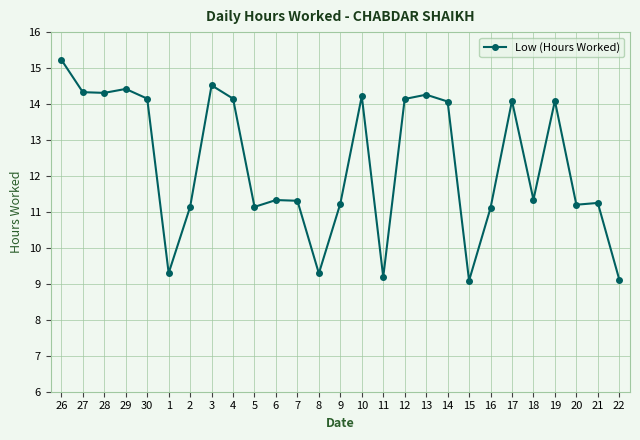

What is the maximum value shown in the chart?

15.2